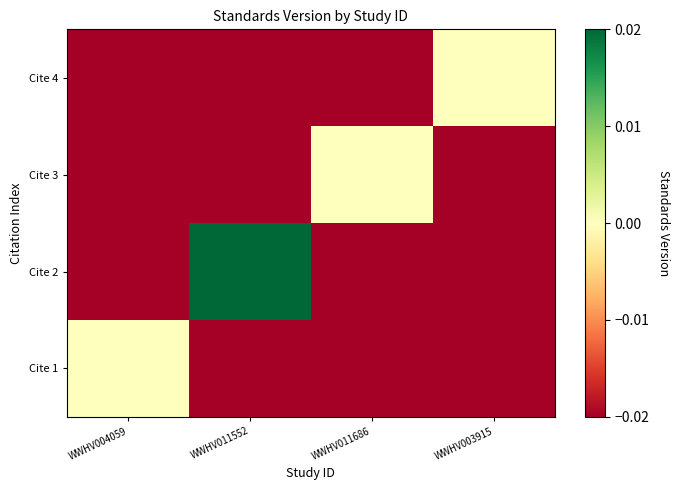

Which has a higher value, WWHV011686 or WWHV004059?

WWHV004059